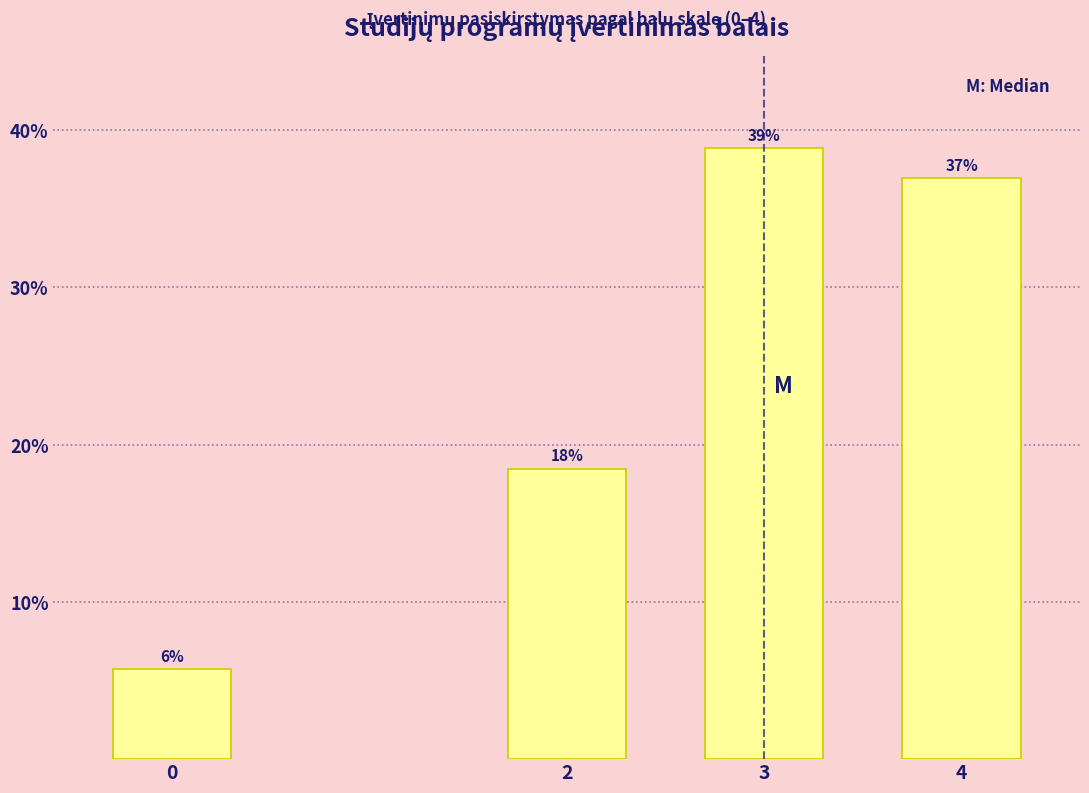

The chart shows a value of 26.2 at 3. True or false?

False